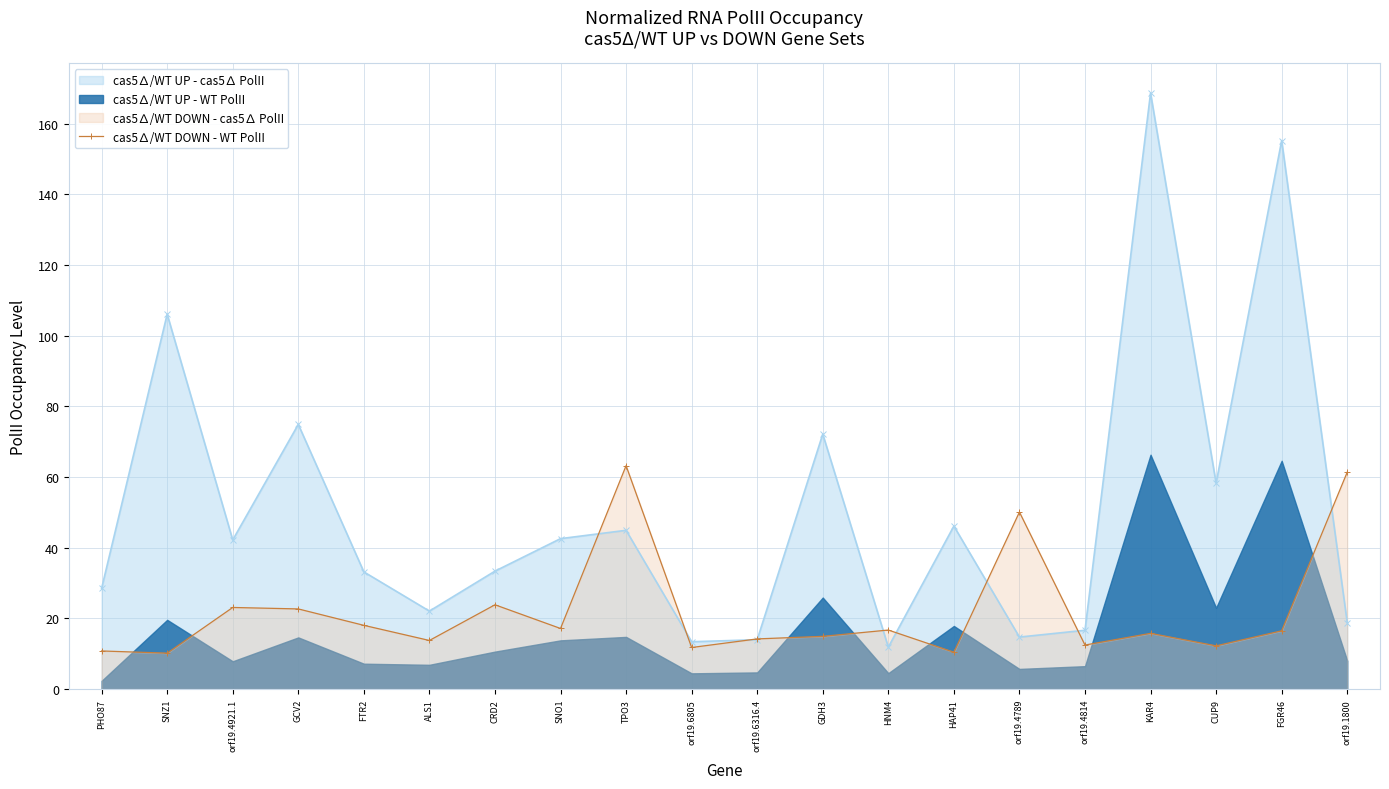

At which label is the value closest to 36?

CRD2